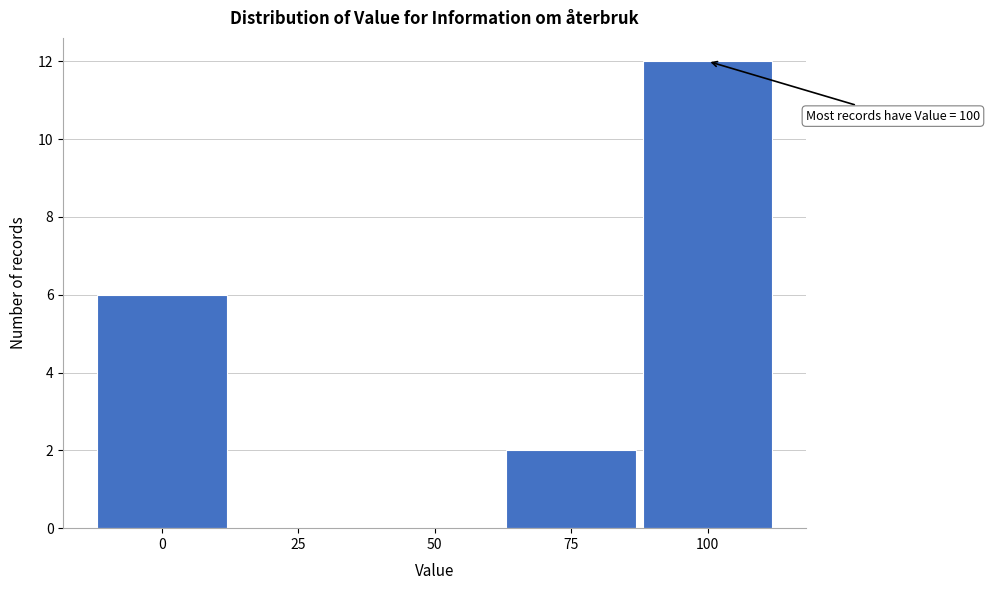

Over which range of the x-axis is the bar tallest?

87.5 to 112.5